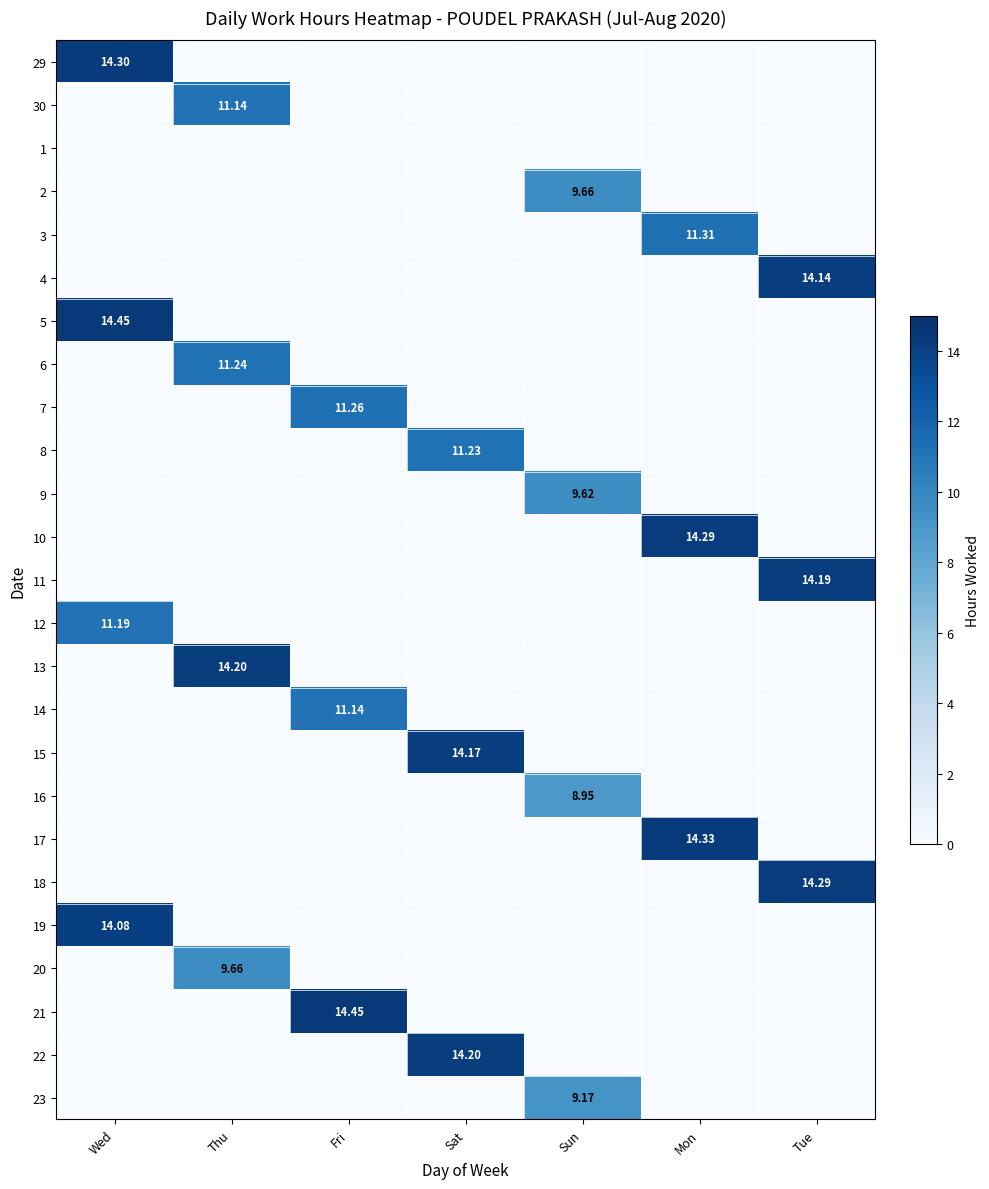

Which category has the highest value in the 19 series?

Wed